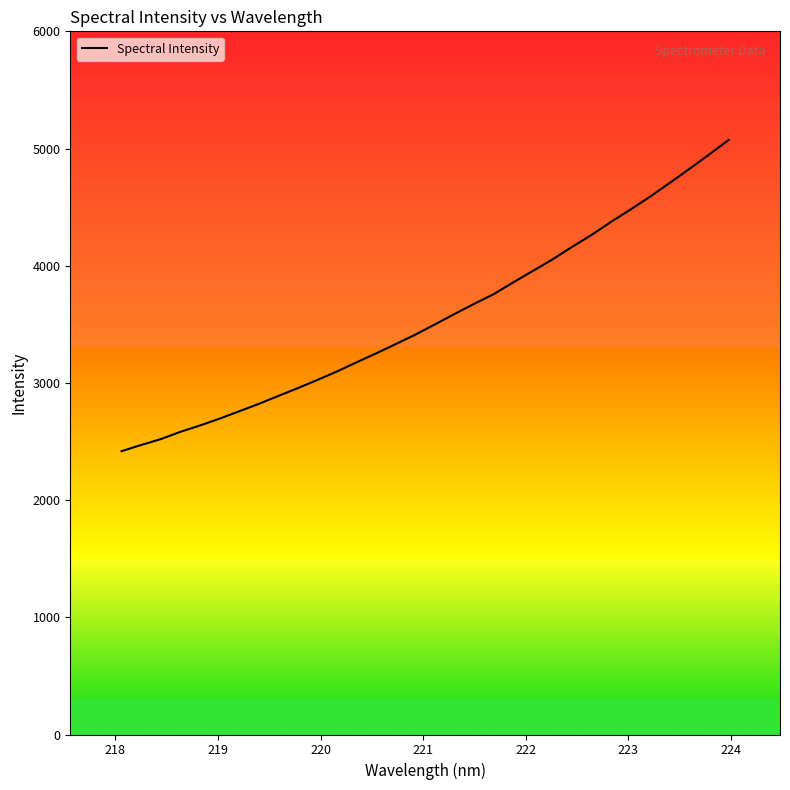

What is the difference between the maximum and minimum values?

2655.8